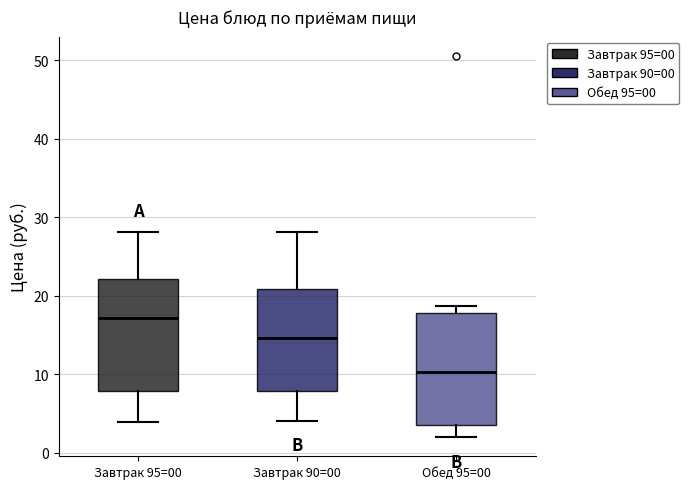

Which box's median line is the lowest?

Обед 95=00